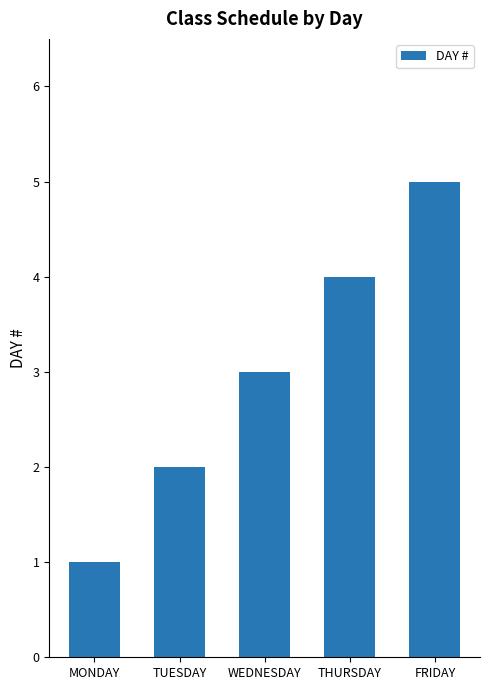

How many bars are there in total?

5